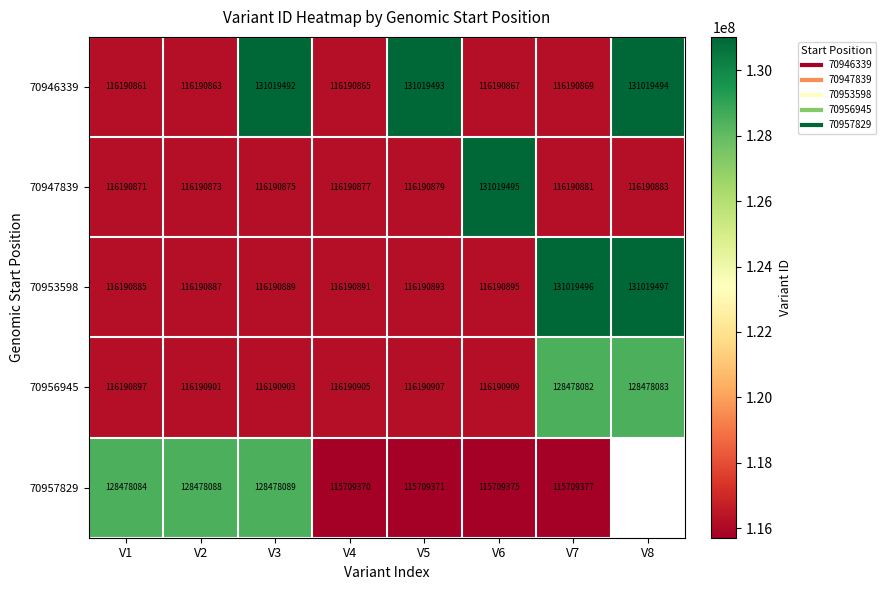

At how many categories does at least one series exceed 122838143?

7